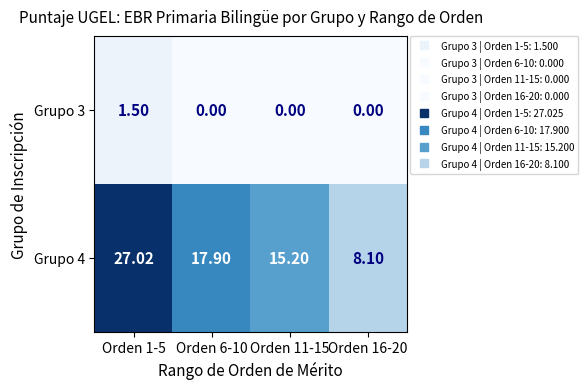

At how many categories does at least one series exceed 3?

4